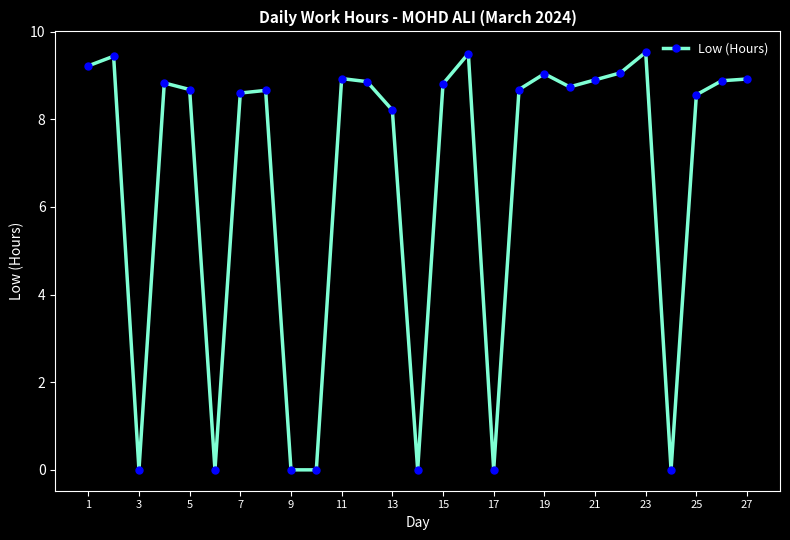

What is the maximum value shown in the chart?

9.5